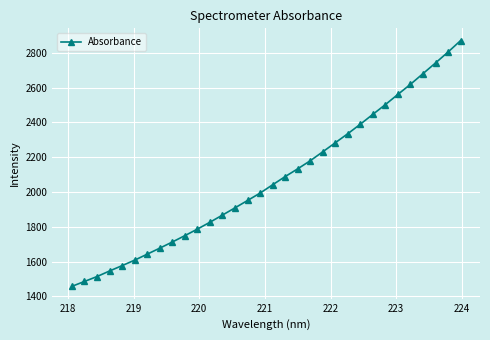

What is the greatest value displayed?

2870.5